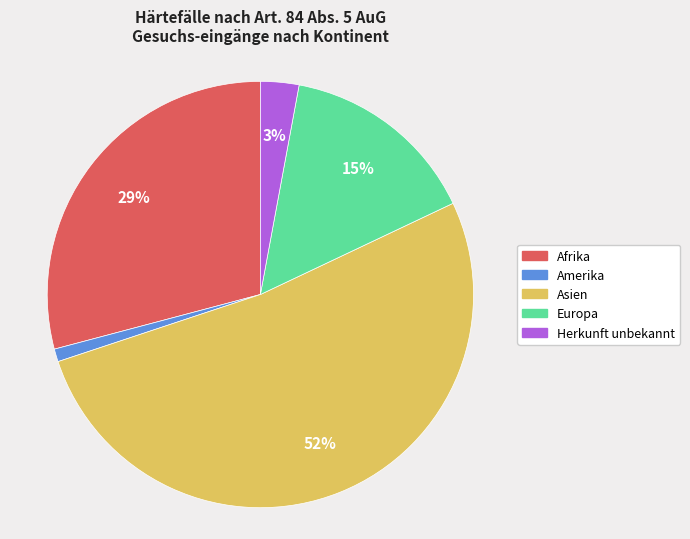

True or false: Amerika accounts for 1% of the total.

True